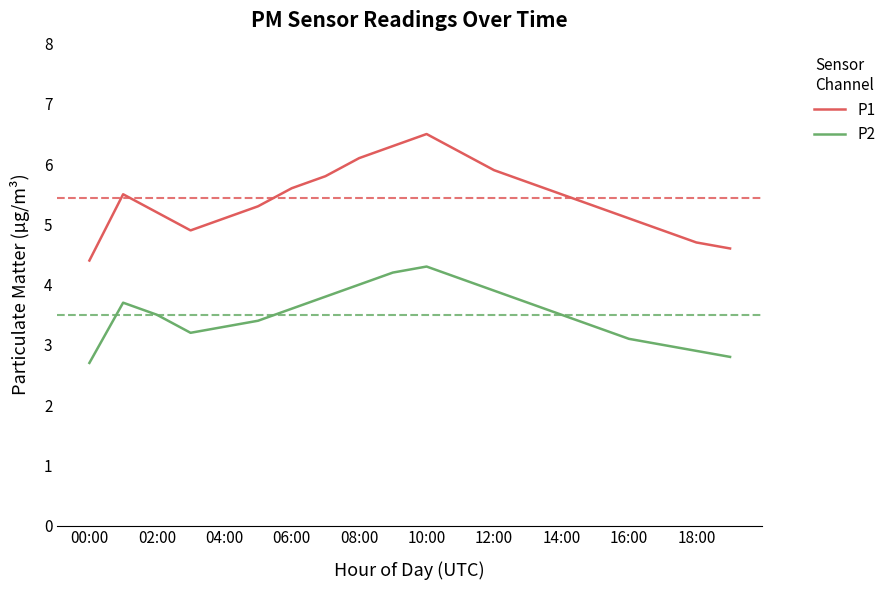

Which series has the largest total across all categories?

P1